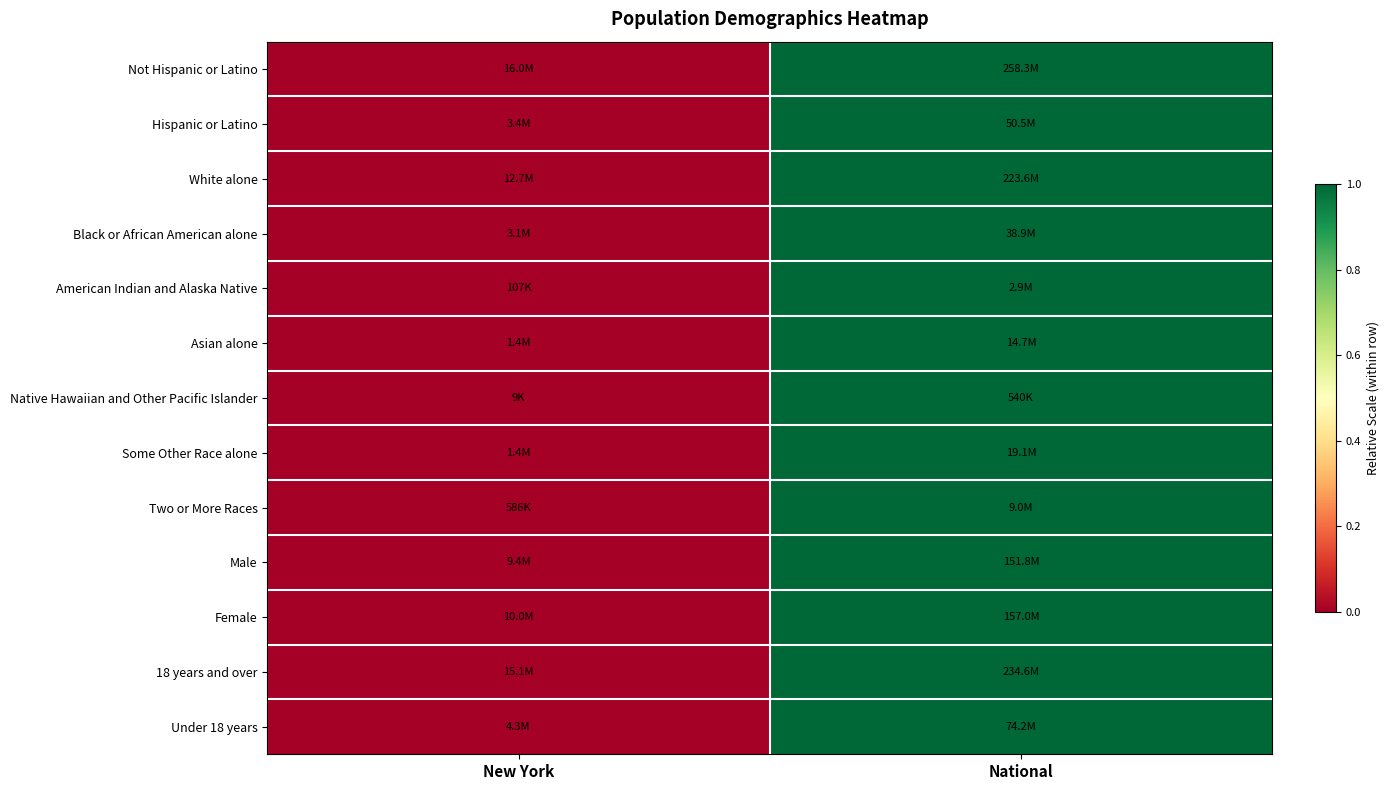

What is the maximum value shown in the chart?

1